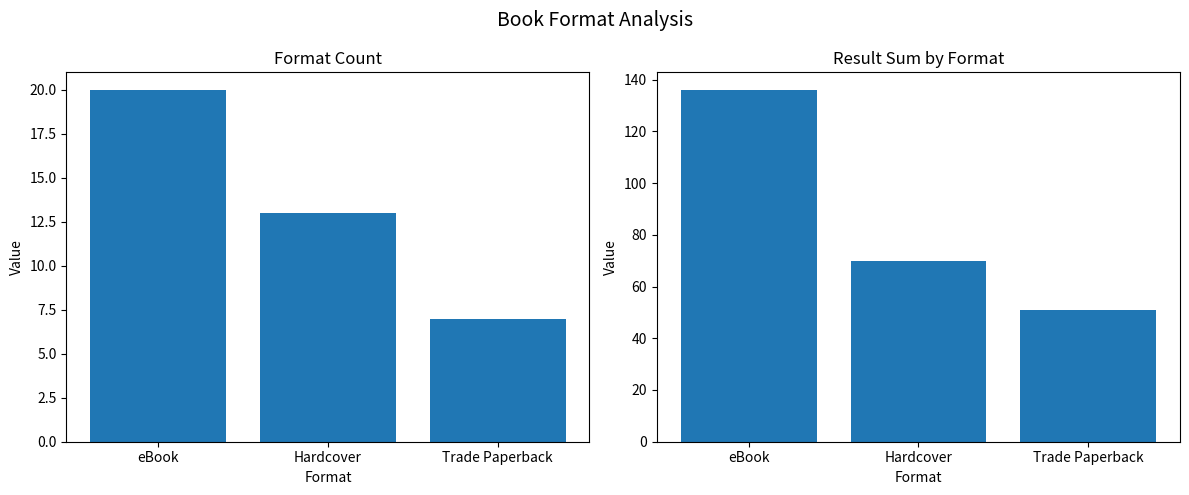

What is the label of the 1st bar from the left?

eBook